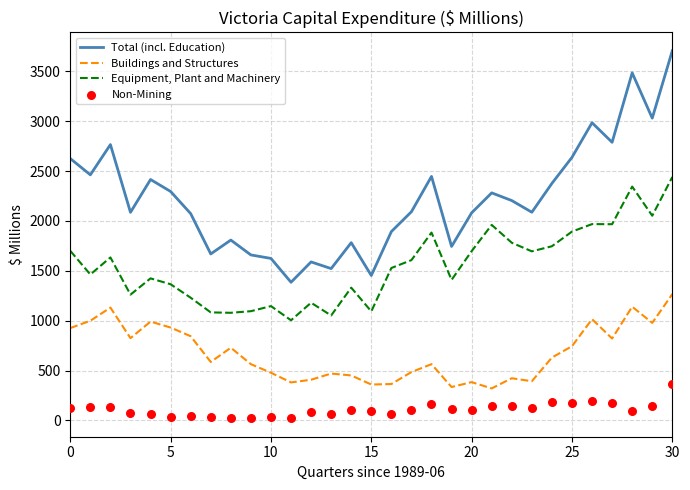

What is the maximum value for Total (incl. Education)?

3706